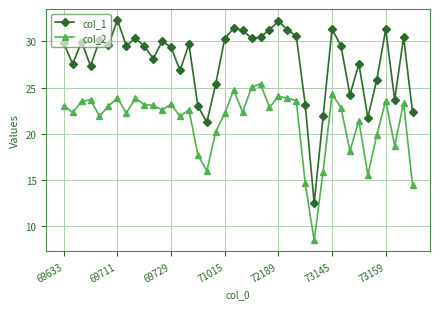

What is the value of the col_1 point at the 6th from the left?

29.6